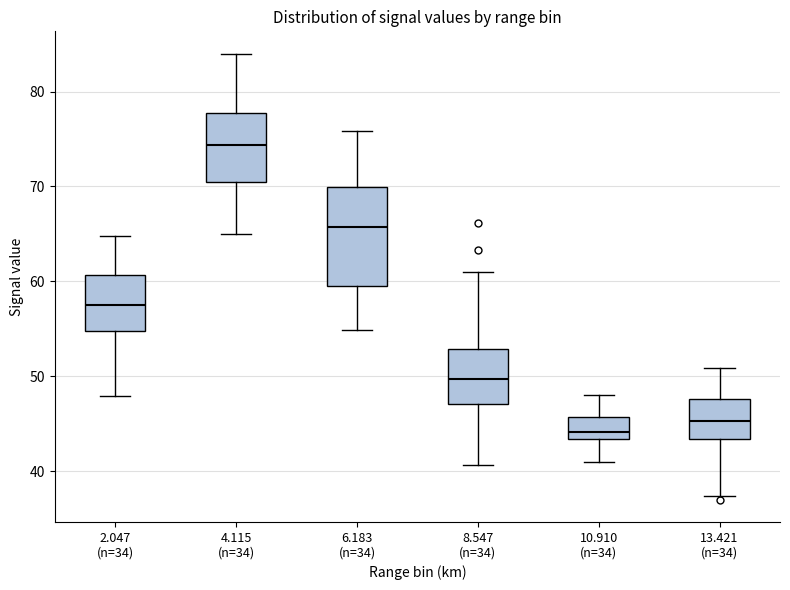

Reading left to right, transcribe this box plot: for each box, give where its median line is, the range the box spans, and where its two whiskers end, as read against the y-axis. The values are not printed on the chart, so give them approximately, as read against the axis.

2.047 (n=34): median 58, box 55 to 61, whiskers 48 to 65
4.115 (n=34): median 74, box 71 to 78, whiskers 65 to 84
6.183 (n=34): median 66, box 60 to 70, whiskers 55 to 76
8.547 (n=34): median 50, box 47 to 53, whiskers 41 to 61
10.910 (n=34): median 44, box 43 to 46, whiskers 41 to 48
13.421 (n=34): median 45, box 43 to 48, whiskers 37 to 51